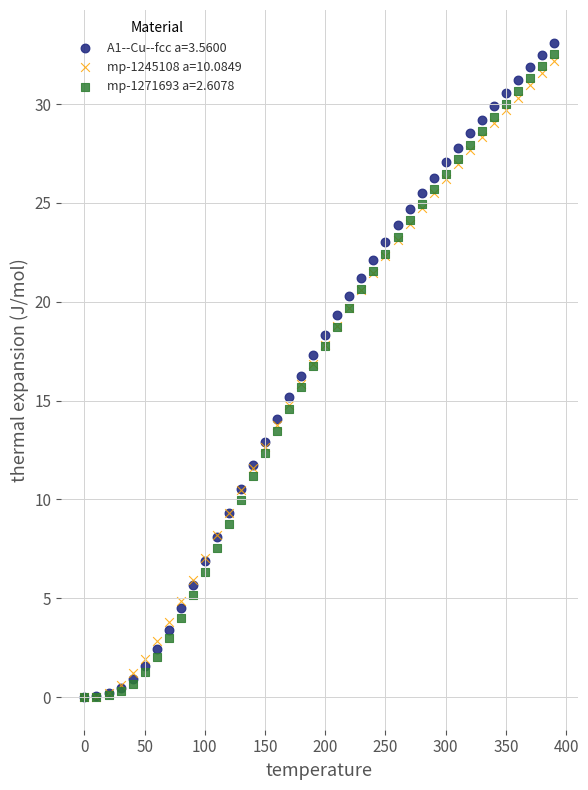

What are all the series names shown in the legend?

A1--Cu--fcc a=3.5600, mp-1245108 a=10.0849, mp-1271693 a=2.6078